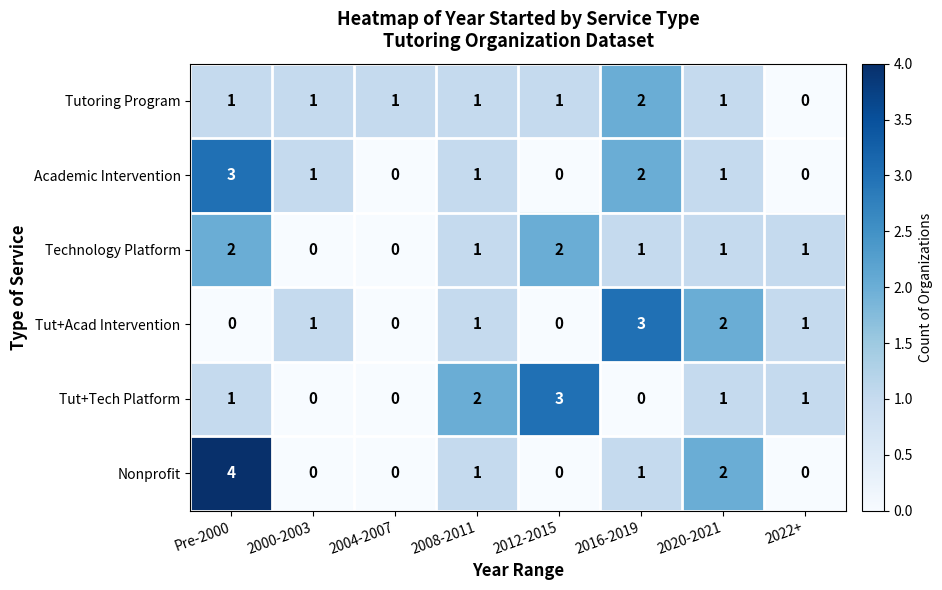

Which series has the largest range (max minus min)?

Nonprofit